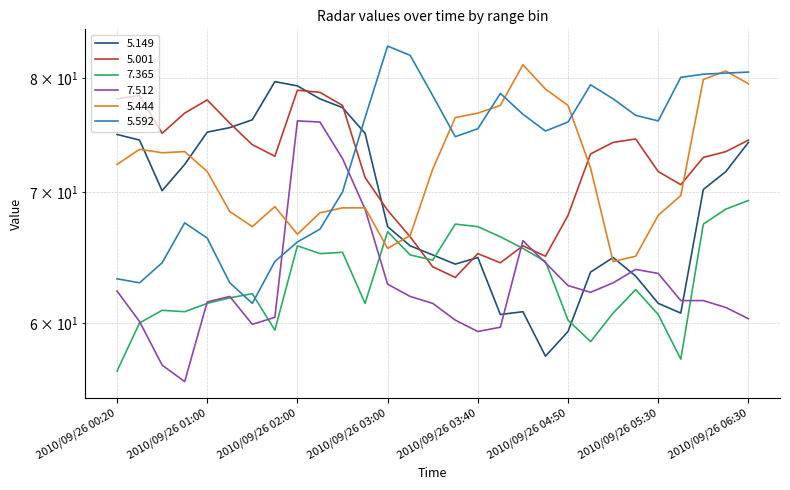

What is the difference between the maximum and minimum values in the 7.365 series?

12.6